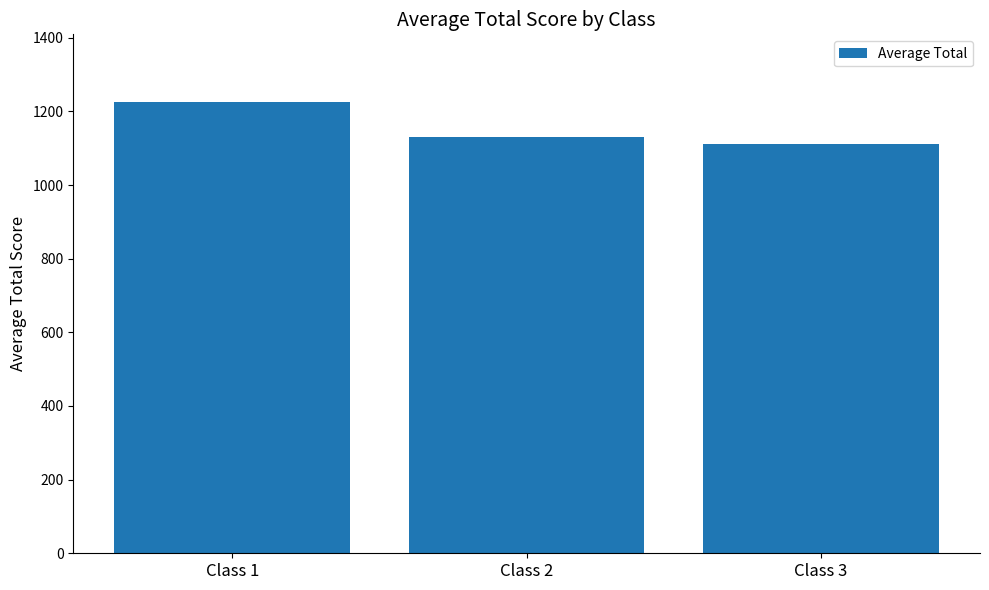

What is the value of the 2nd bar from the left?

1129.8